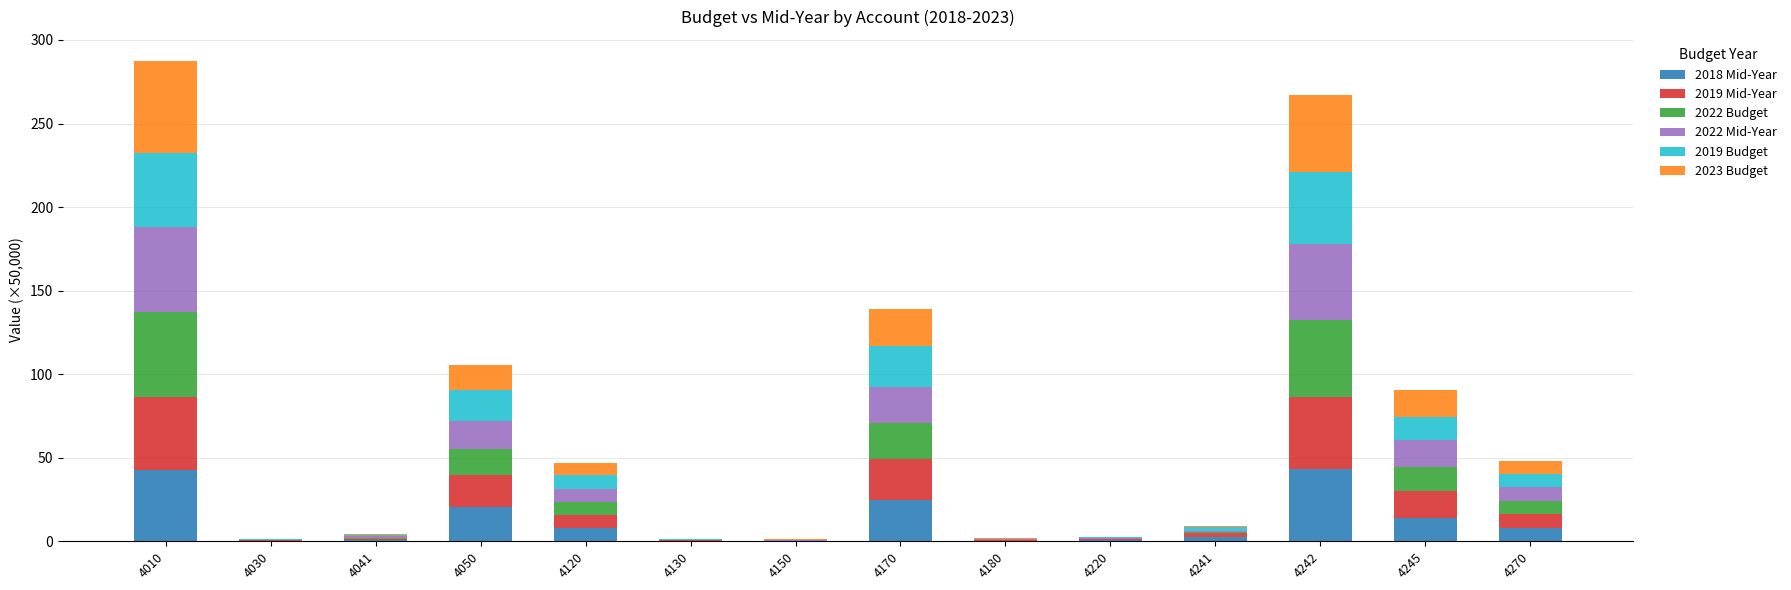

What is the sum of all 2018 Mid-Year values?

165.1